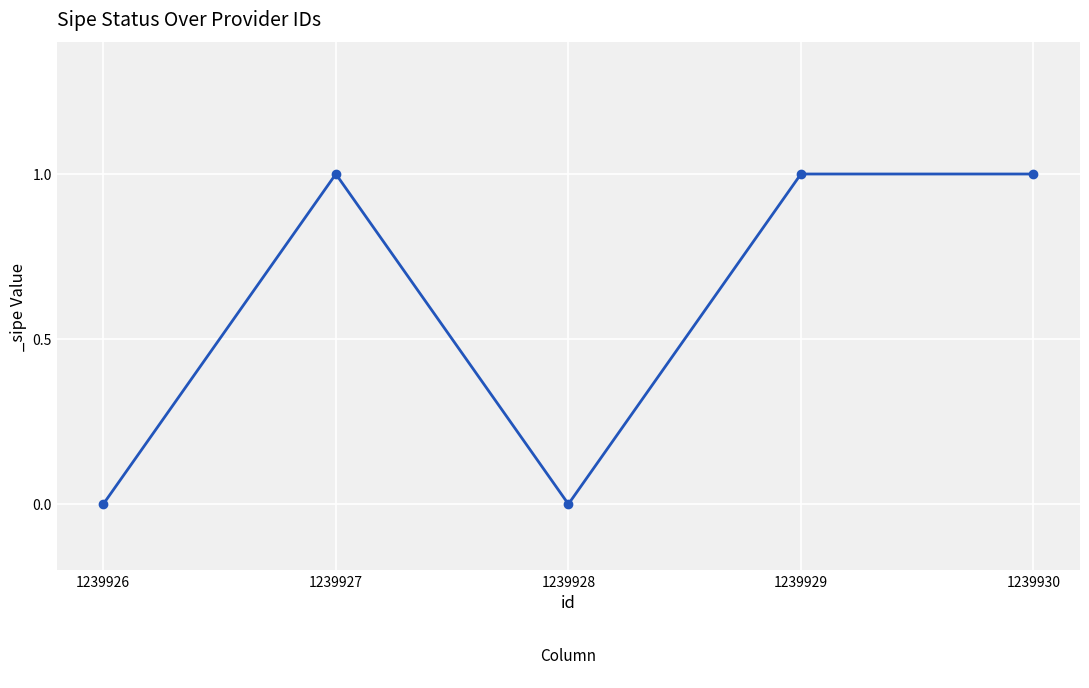

How many lines are shown in the chart?

1